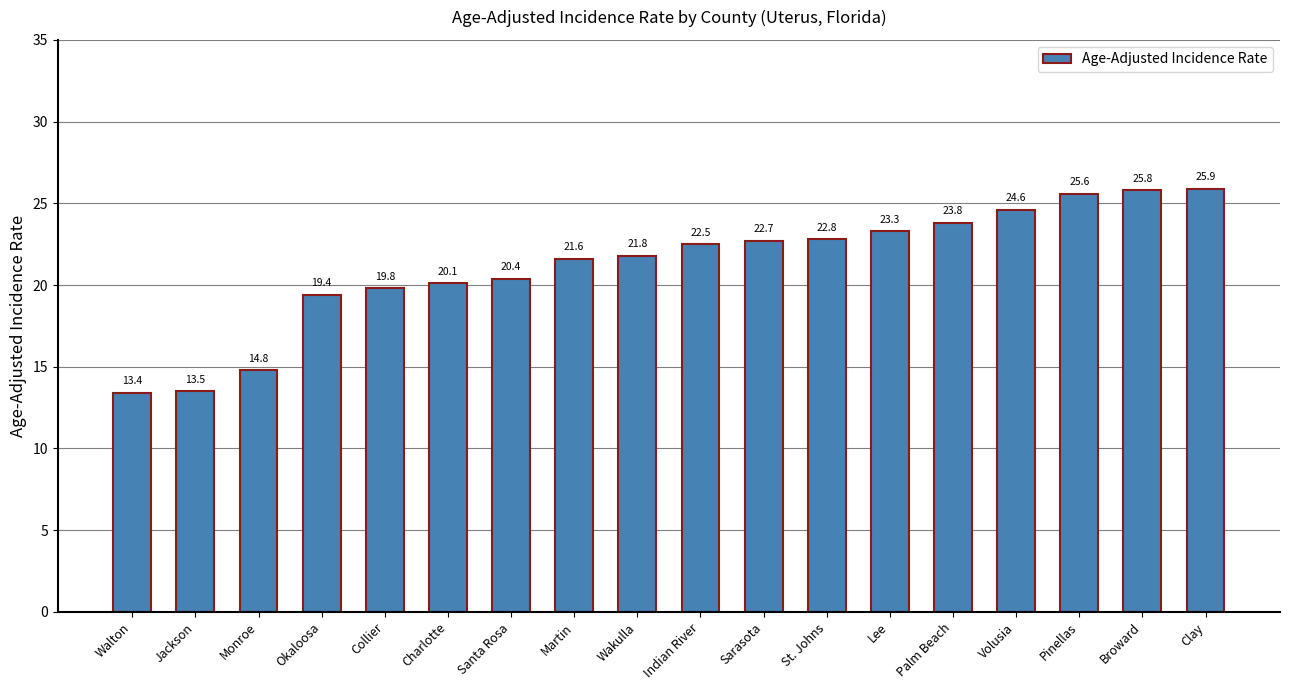

What is the smallest value displayed?

13.4